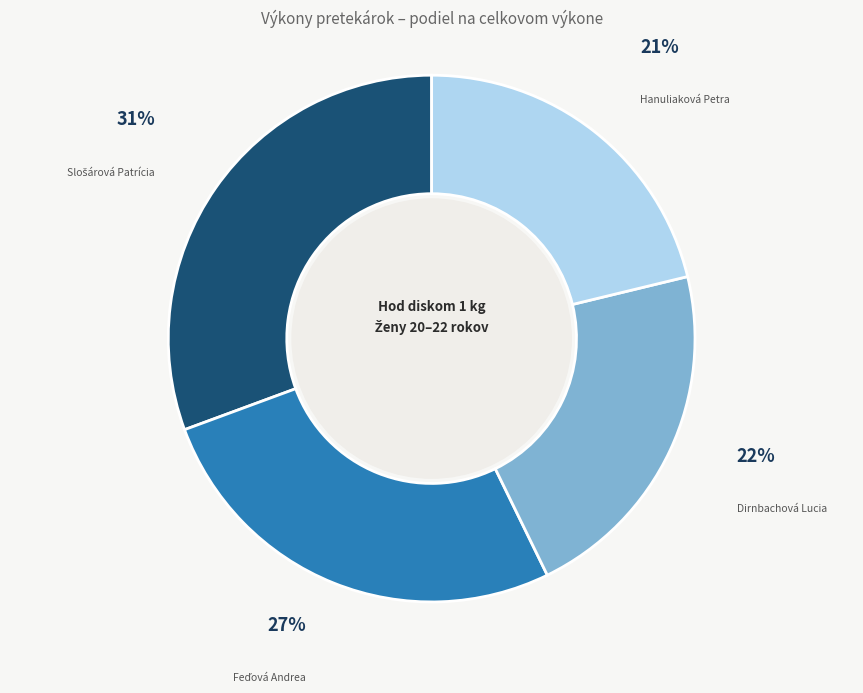

To the nearest percent, what portion does Hanuliaková Petra represent?

21%